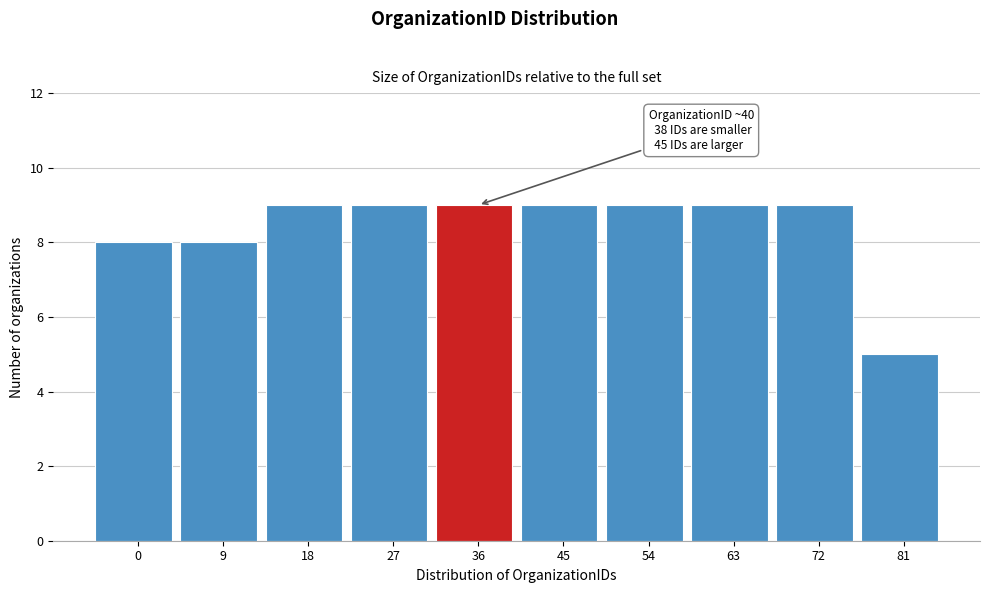

Reading left to right, transcribe all the data shown in this chart.

8	8	9	9	9	9	9	9	9	5